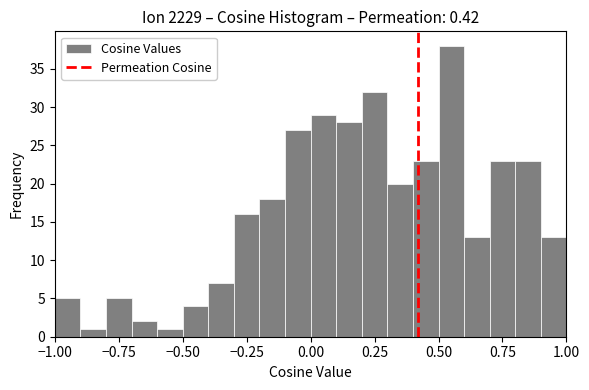

Read against the x-axis, roughly where is the centre of the tallest bar?

0.55